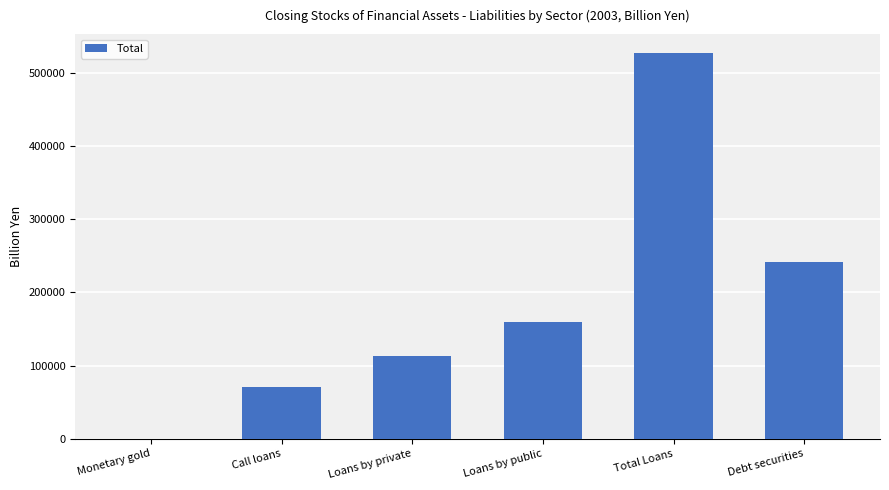

What is the sum of the values at Loans by public and Call loans?

230475.9